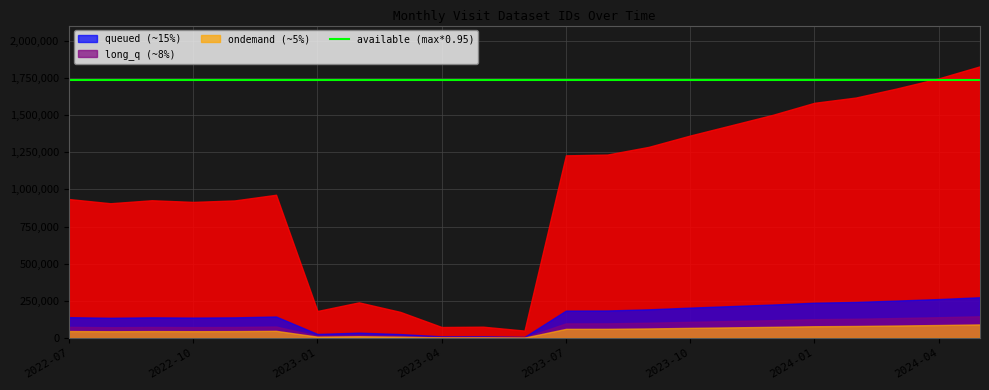

At which label does the data first exceed 963976?

2023-07